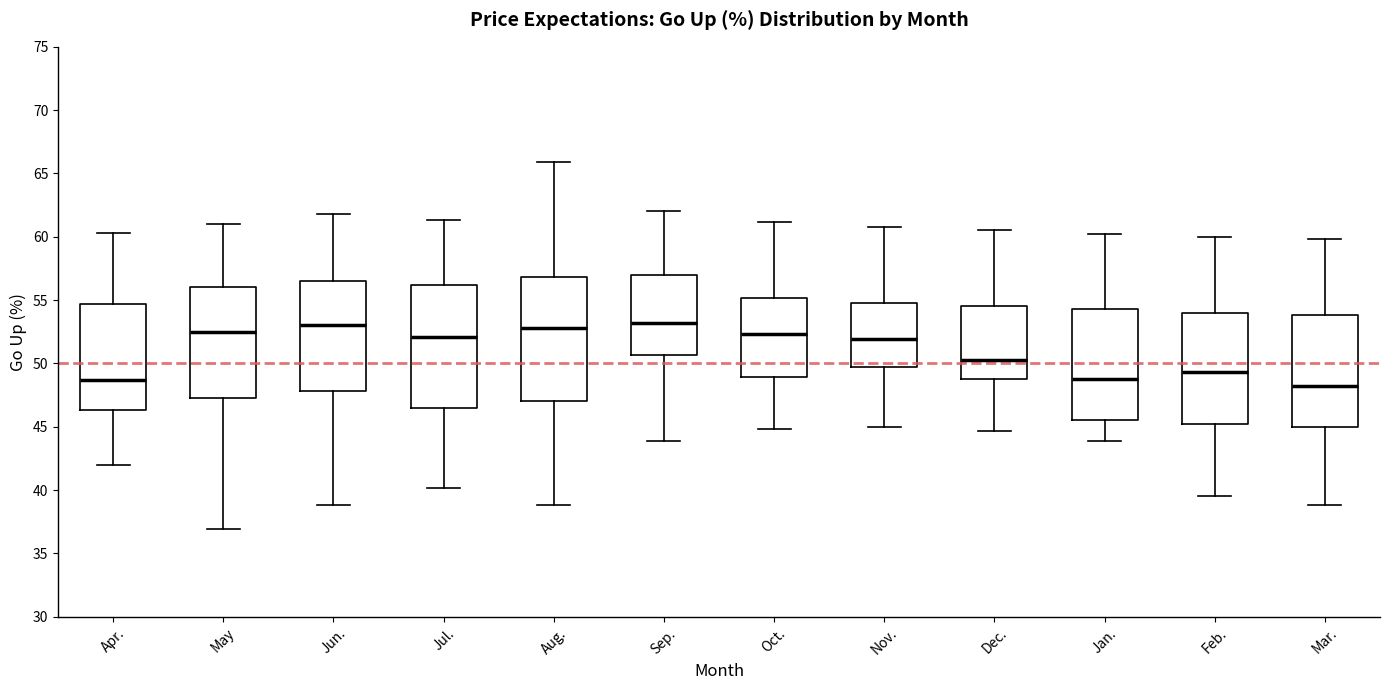

Which box has the lowest median line?

Mar.